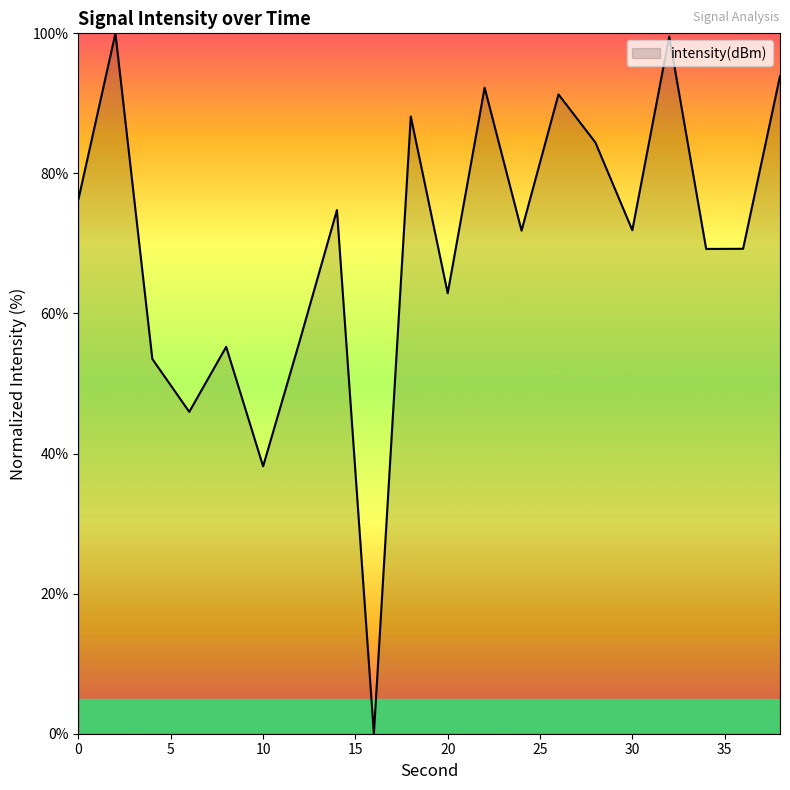

True or false: the data has more than 0 interior local peaks.

True